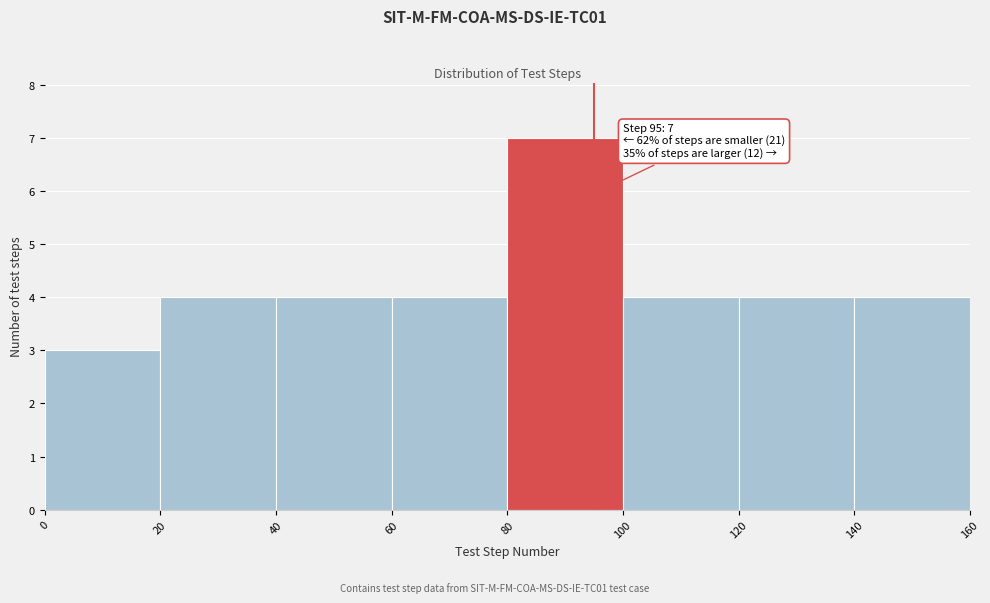

Which range on the x-axis has the tallest bar?

80 to 100